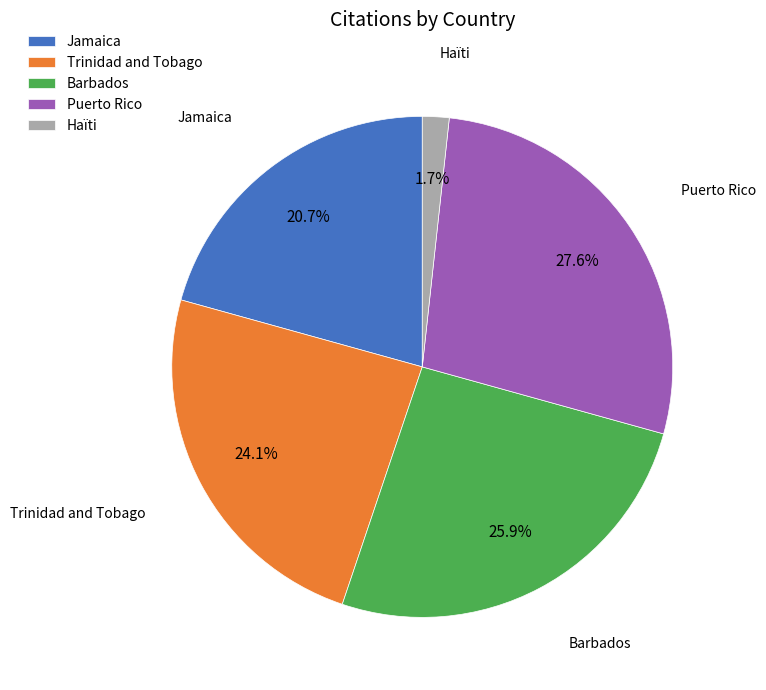

Count the number of slices in the pie.

5